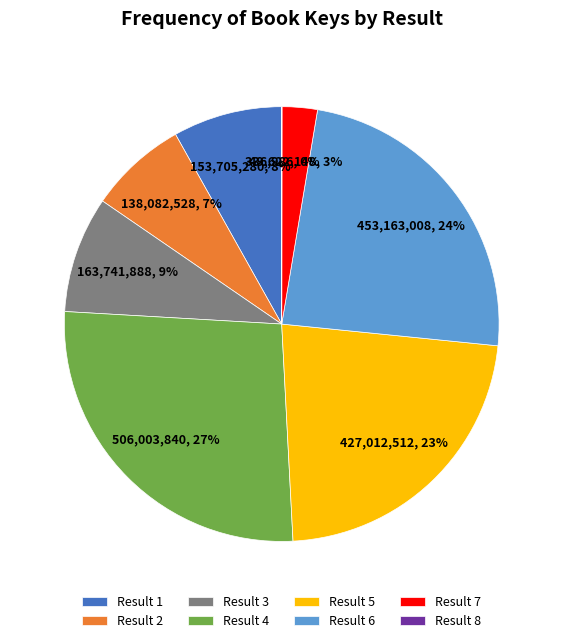

Is Result 5 the majority of the pie?

No